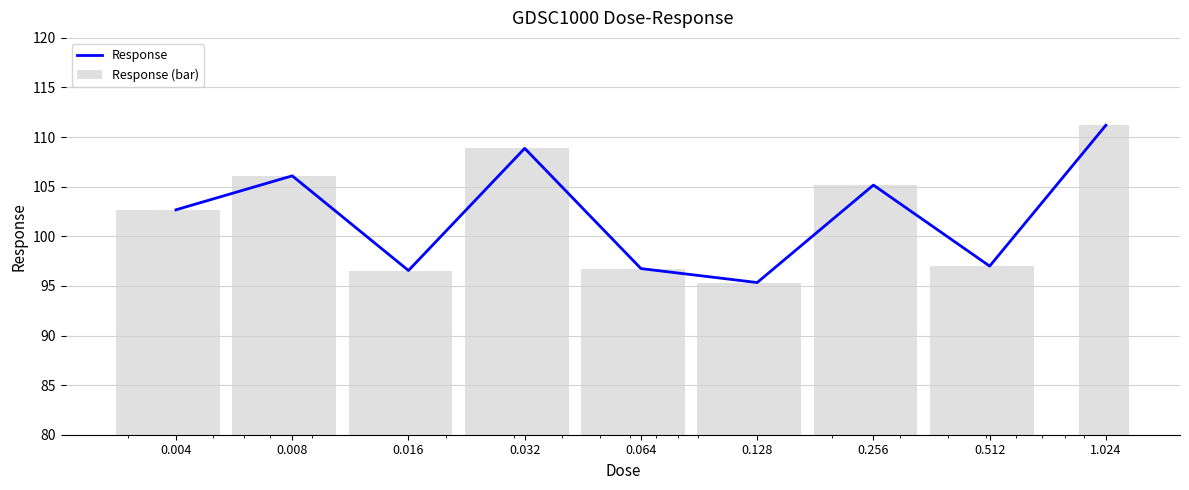

Are the bars grouped side by side (vs. stacked)?

Yes